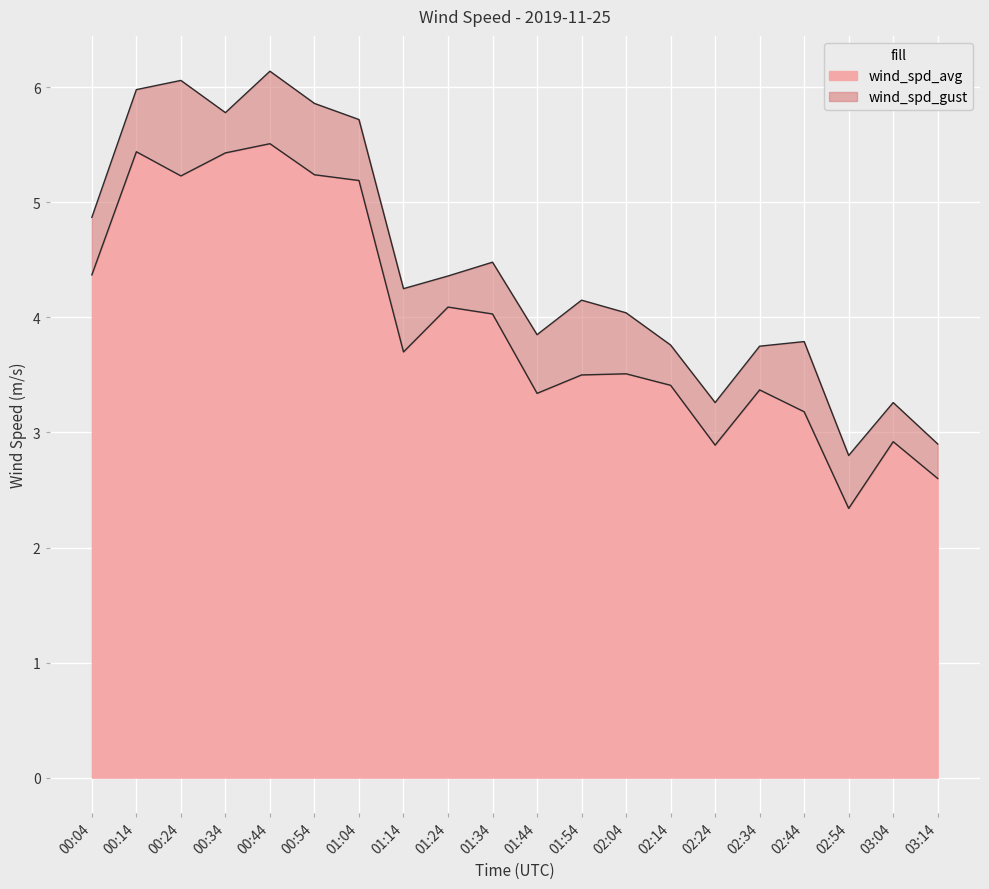

What is the difference between the wind_spd_avg values at 02:14 and 00:34?

2.0